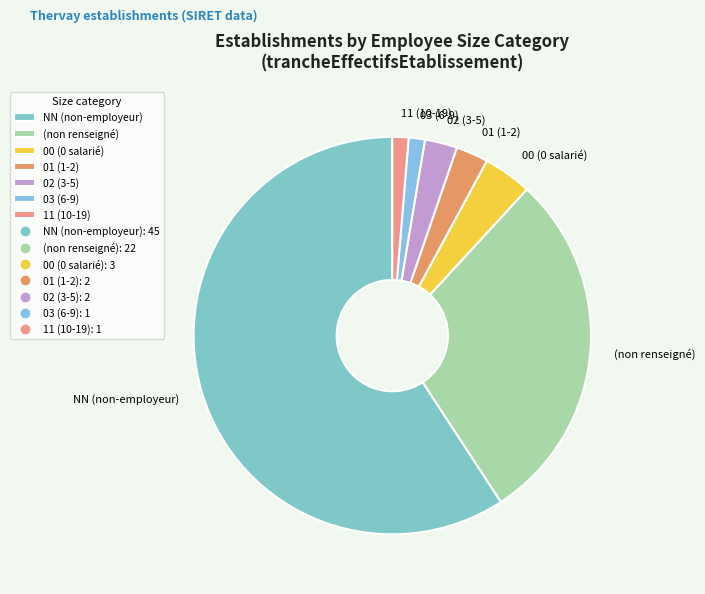

Do 03 (6-9) and 01 (1-2) together represent more than half of the pie?

No